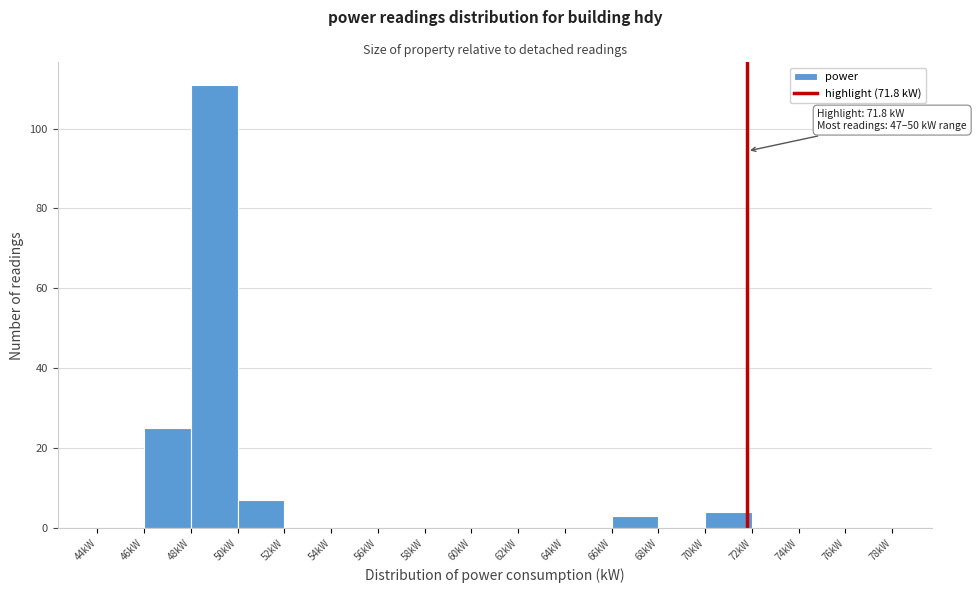

Over which range of the x-axis is the bar tallest?

48 to 50